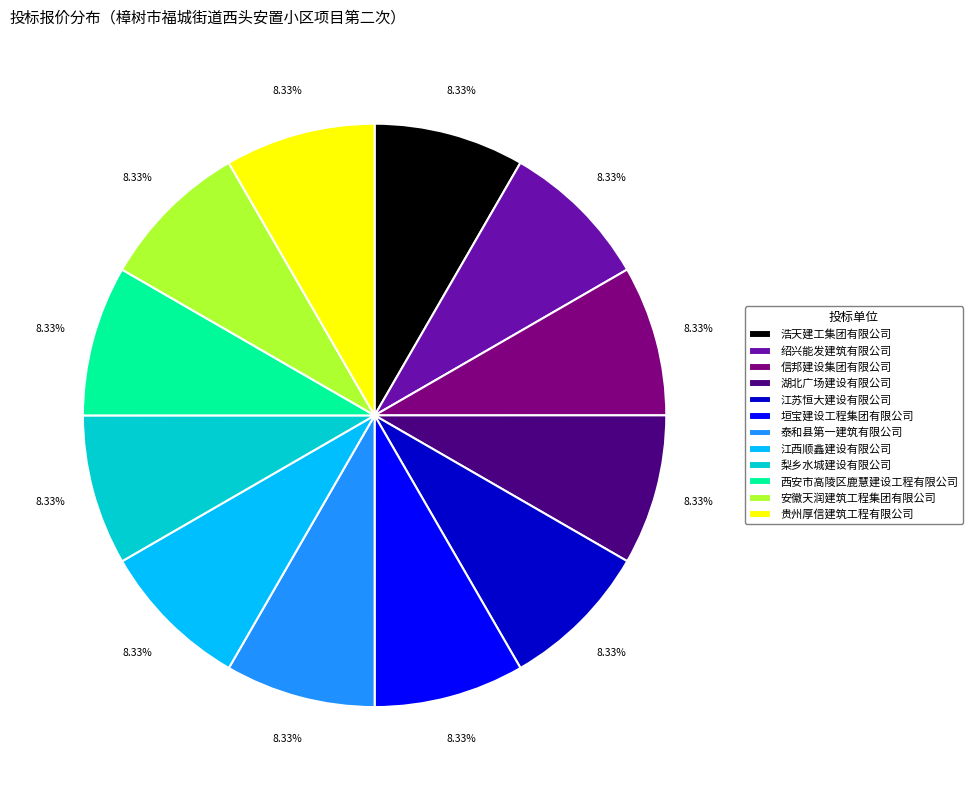

Combined, do 安徽天润建筑工程集团有限公司 and 绍兴能发建筑有限公司 account for over 50%?

No